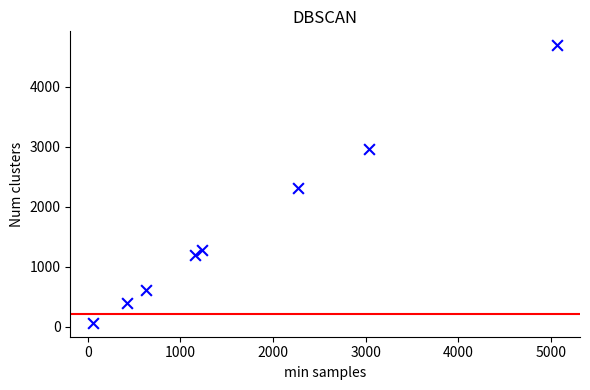

What Y value in the scatter plot is closest to 2379?

2308.7